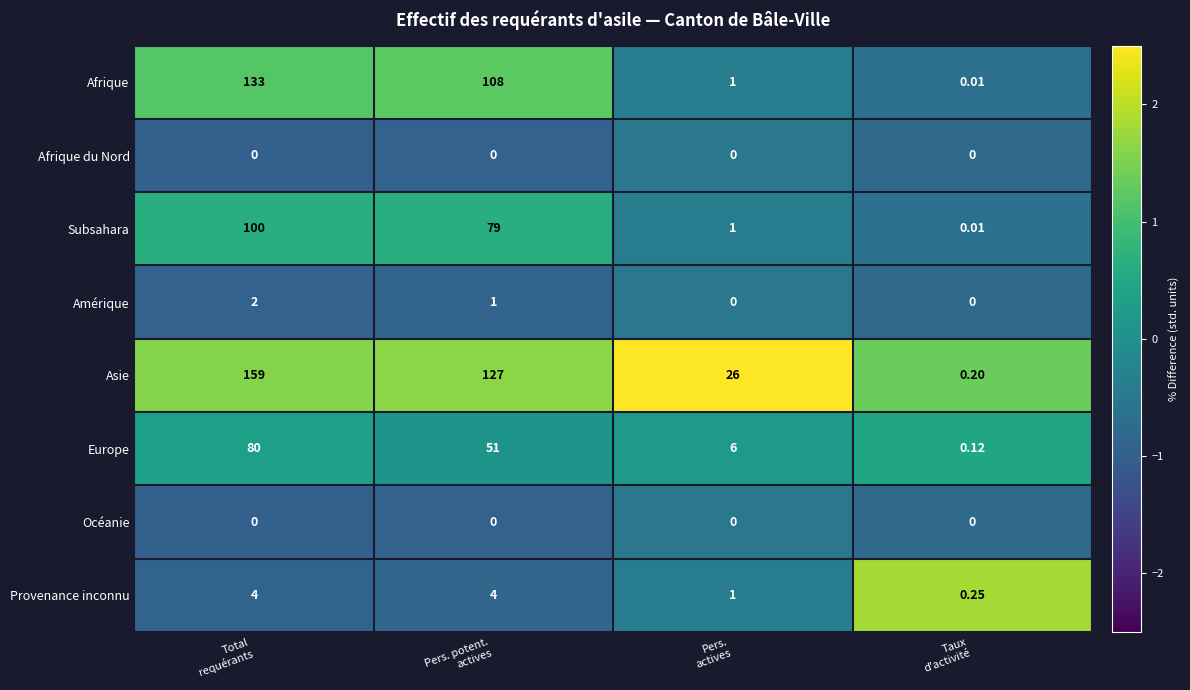

At which category does the chart reach its peak across all series?

Total
requérants